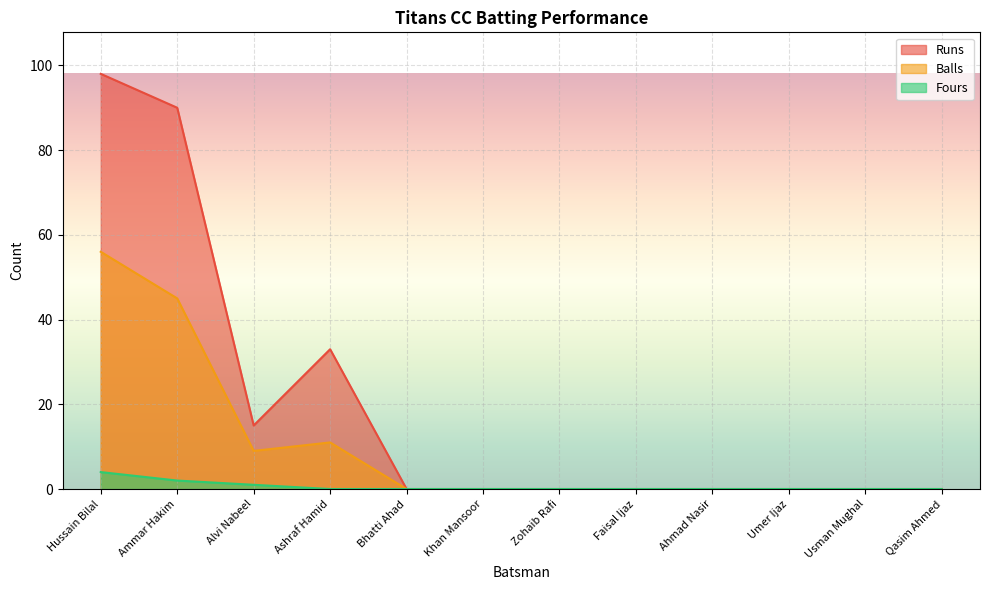

At which category does Balls reach its first local valley?

Alvi Nabeel